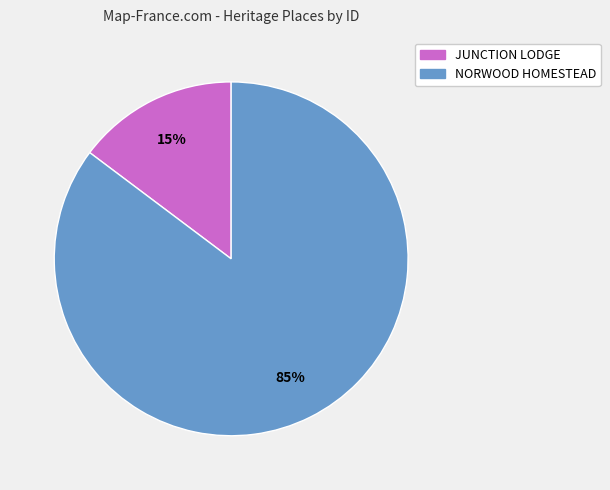

To the nearest percent, what is the average slice percentage?

50%